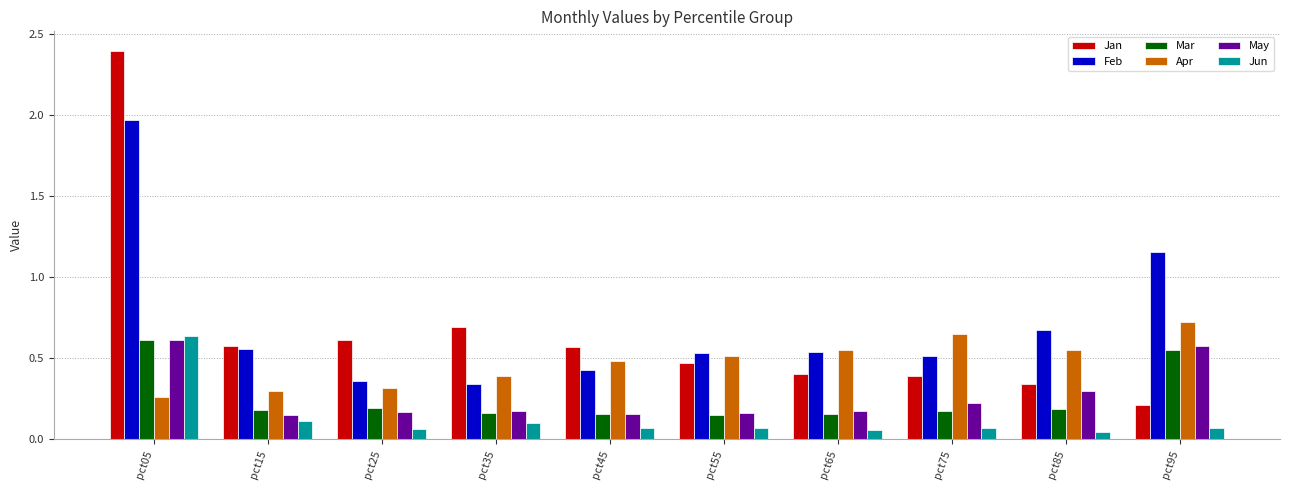

What is the maximum value shown in the chart?

2.4